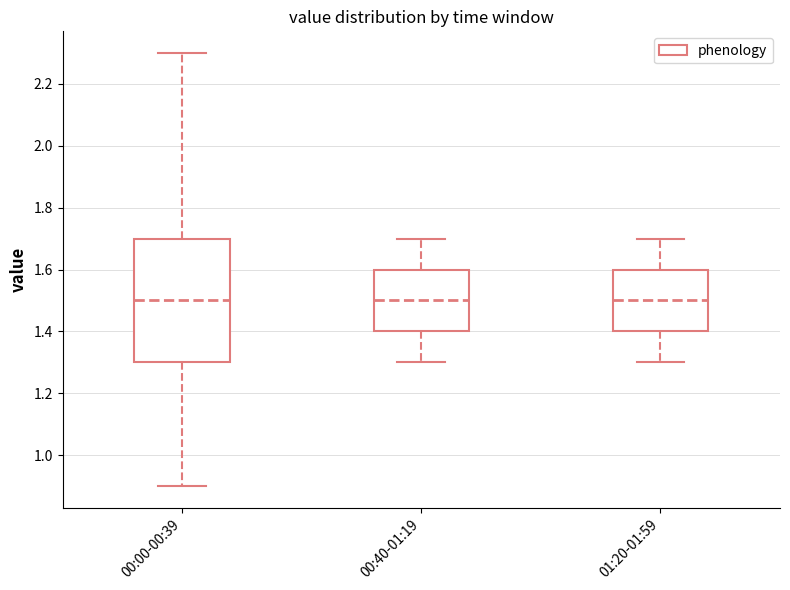

Which box is the tallest, from its lower edge to its upper edge?

00:00-00:39